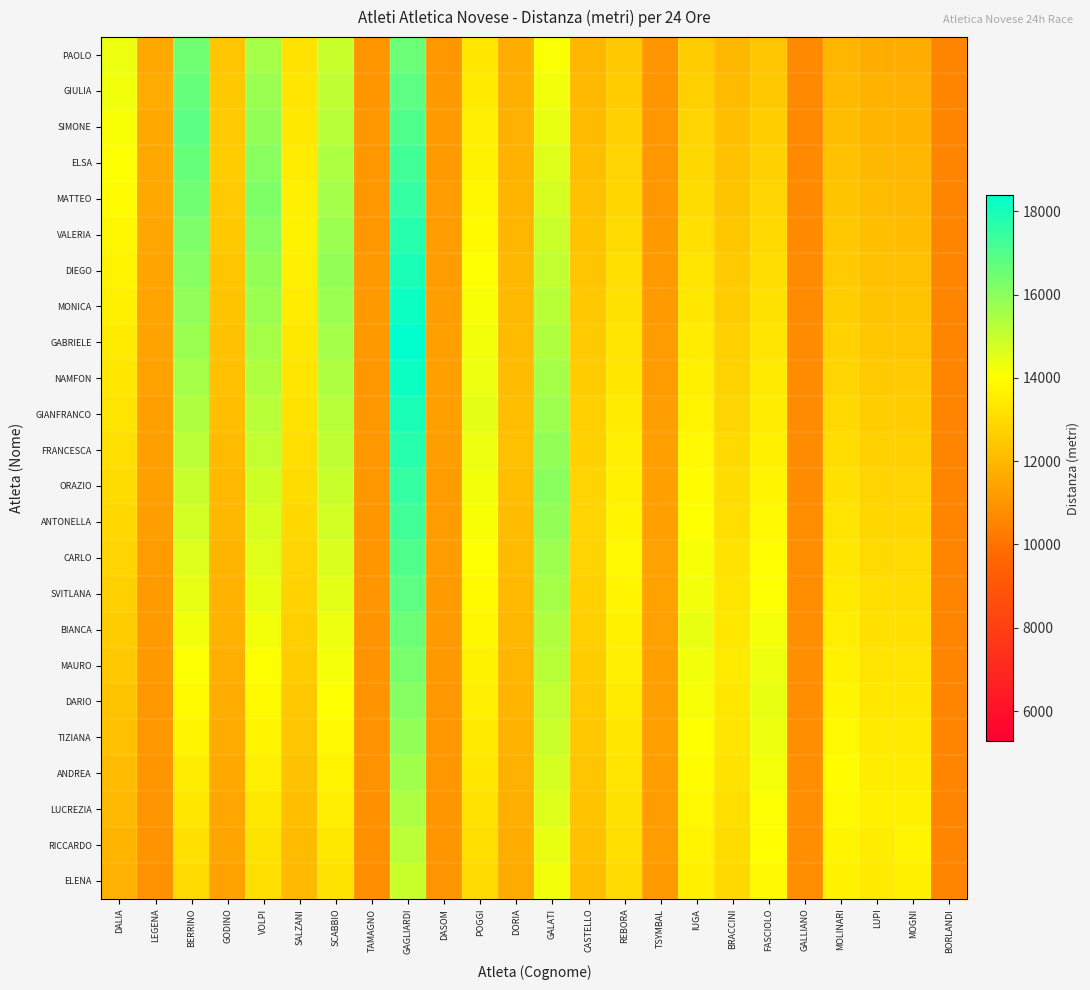

Rank the series at IUGA from highest to lowest value.

BIANCA, SVITLANA, MAURO, CARLO, DARIO, ANTONELLA, TIZIANA, ORAZIO, ANDREA, FRANCESCA, LUCREZIA, GIANFRANCO, RICCARDO, NAMFON, ELENA, GABRIELE, MONICA, DIEGO, VALERIA, MATTEO, ELSA, SIMONE, GIULIA, PAOLO